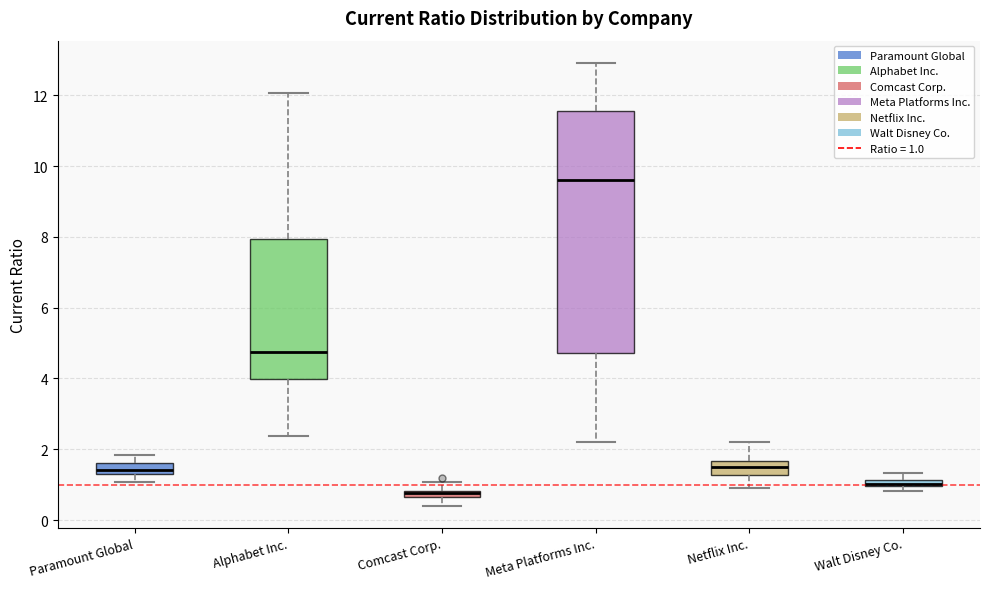

Where does the upper whisker of the box for Paramount Global end on the y-axis? The values are not printed on the chart, so give them approximately, as read against the axis.

1.8